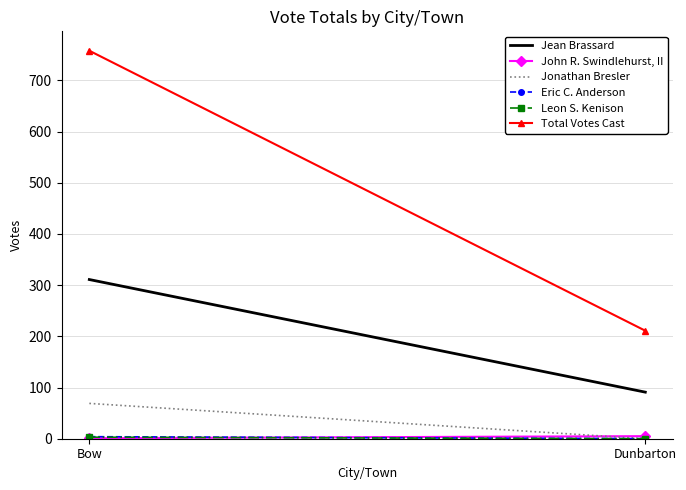

Reading right to left, transcribe all the data shown in this chart.

Jean Brassard: 91	311
John R. Swindlehurst, II: 5	1
Jonathan Bresler: 0	69
Eric C. Anderson: 0	4
Leon S. Kenison: 0	3
Total Votes Cast: 211	758